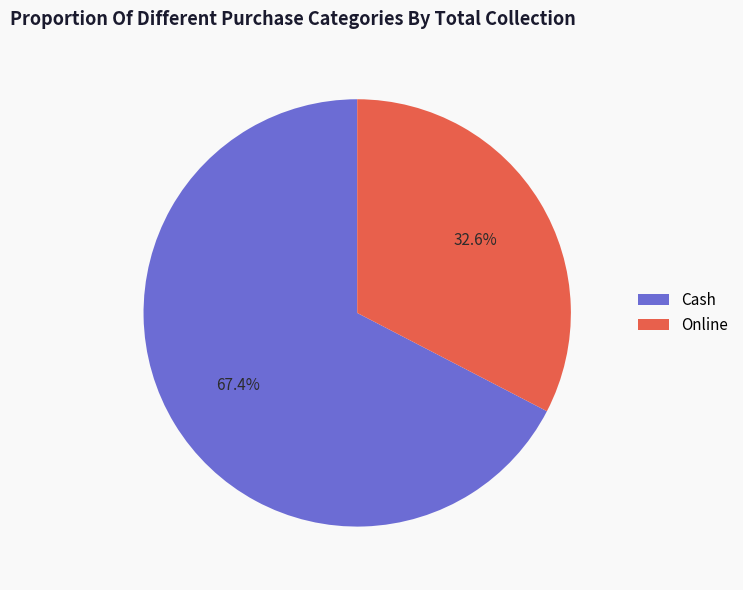

The Online slice represents 33% of the pie. True or false?

True